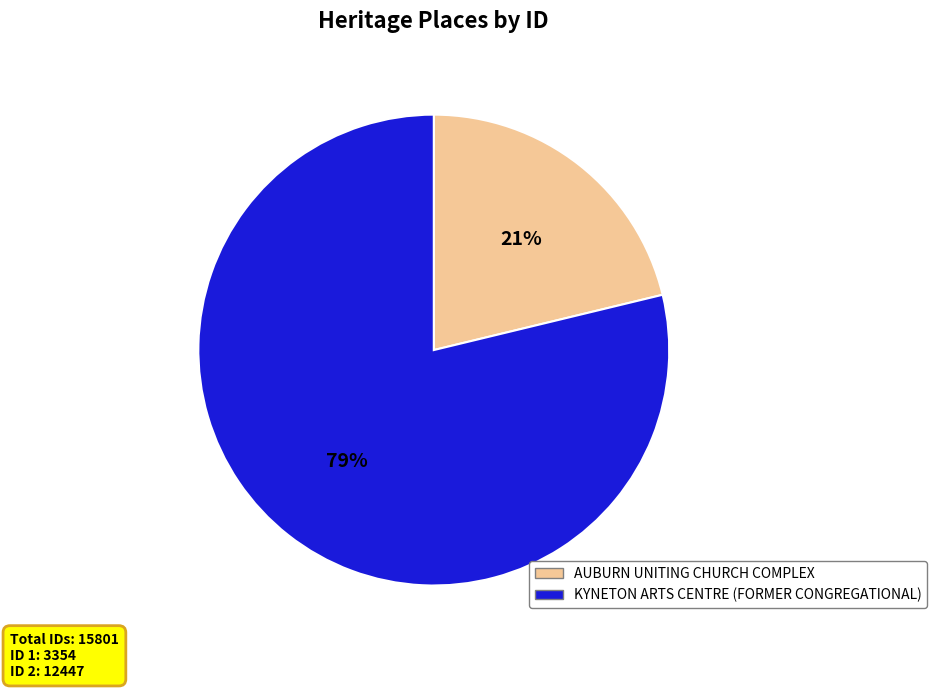

What percentage is the KYNETON ARTS CENTRE (FORMER CONGREGATIONAL) slice, to the nearest percent?

79%